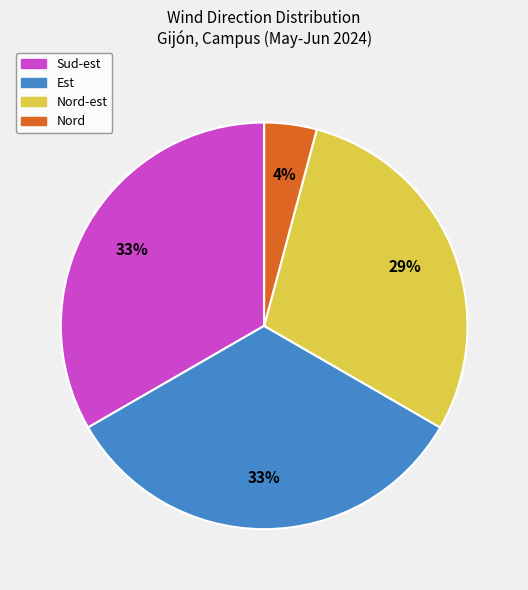

Which slice is the smallest?

Nord